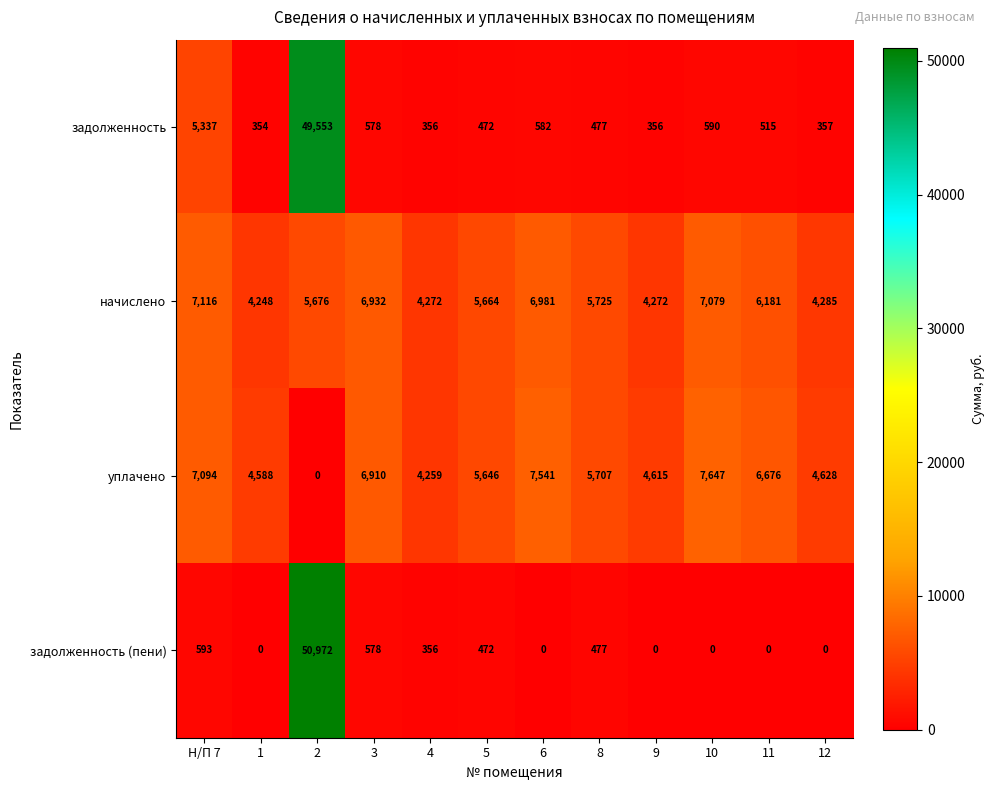

At which label is уплачено closest to 3823?

4